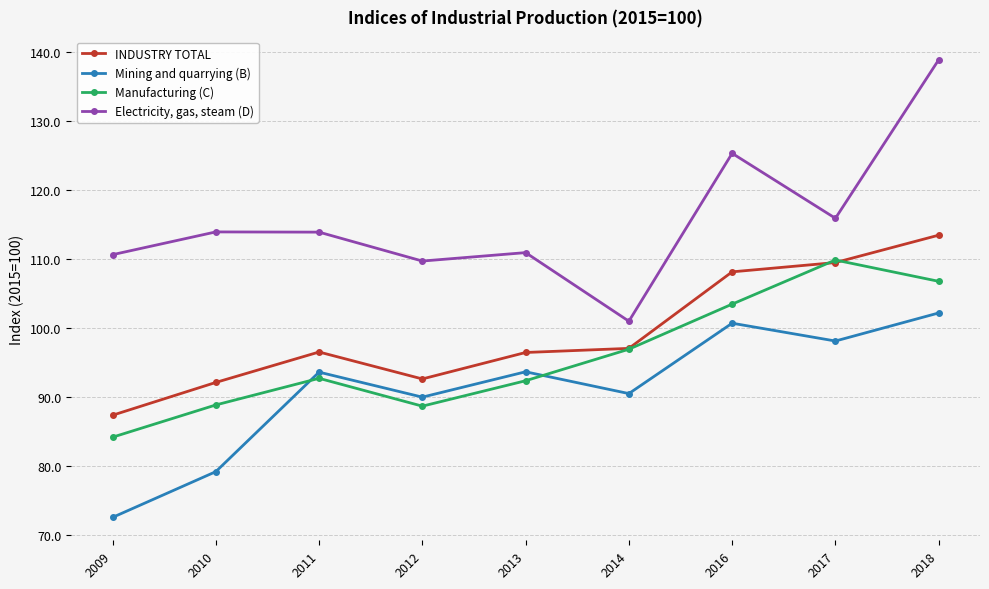

What is the average value of the Manufacturing (C) series?

96.0